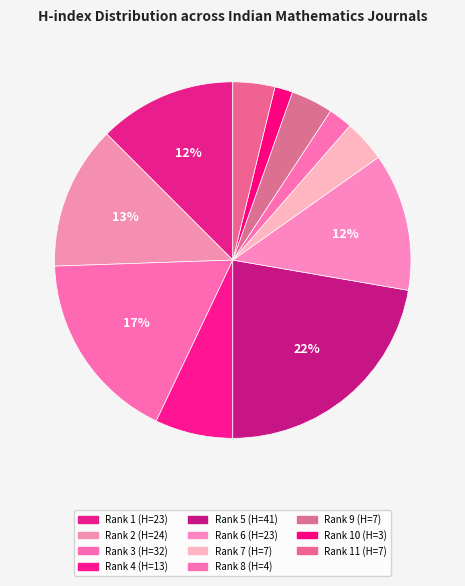

Does any single category account for the majority?

No